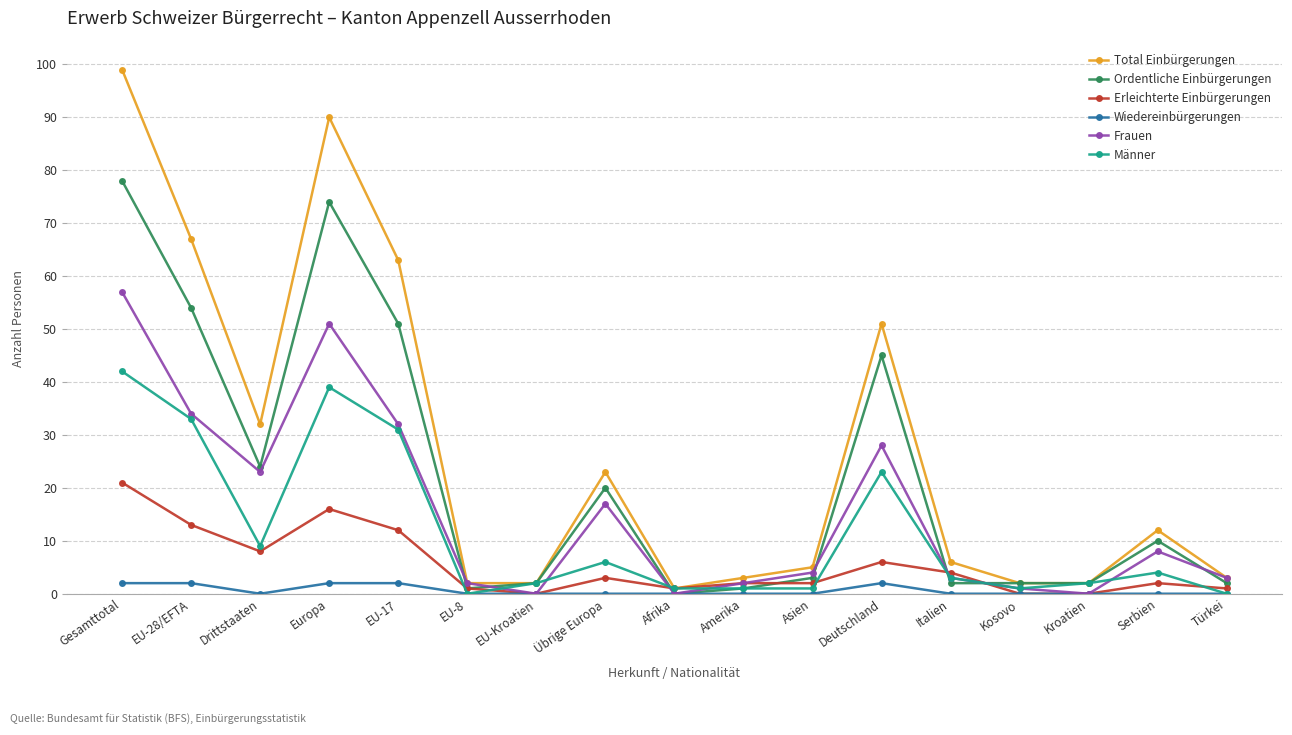

Where is the first local minimum for Wiedereinbürgerungen?

Drittstaaten